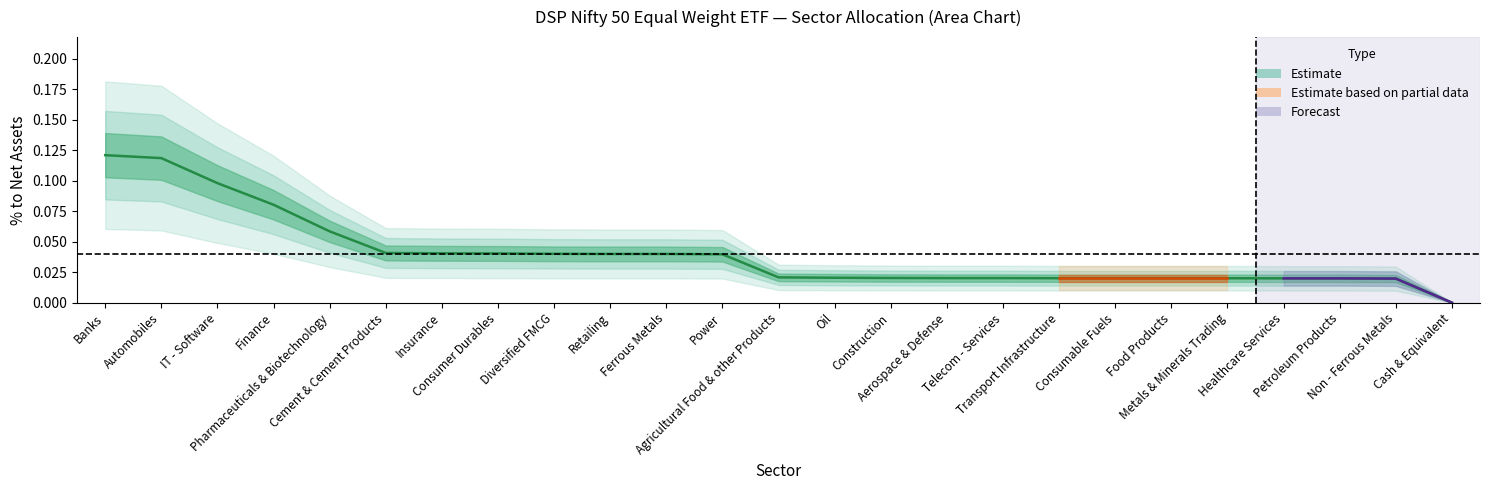

True or false: the data shows 0.2 at Automobiles.

False